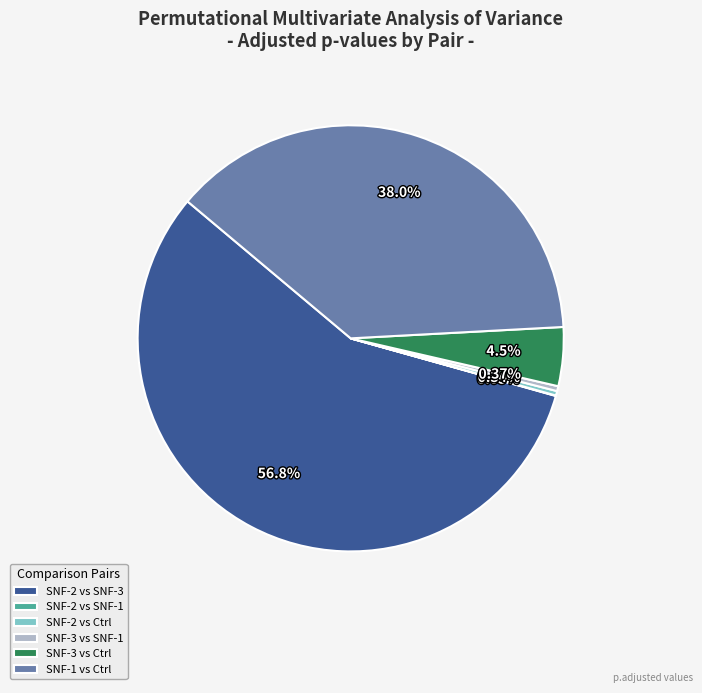

Which slice represents more than half of the pie?

SNF-2 vs SNF-3